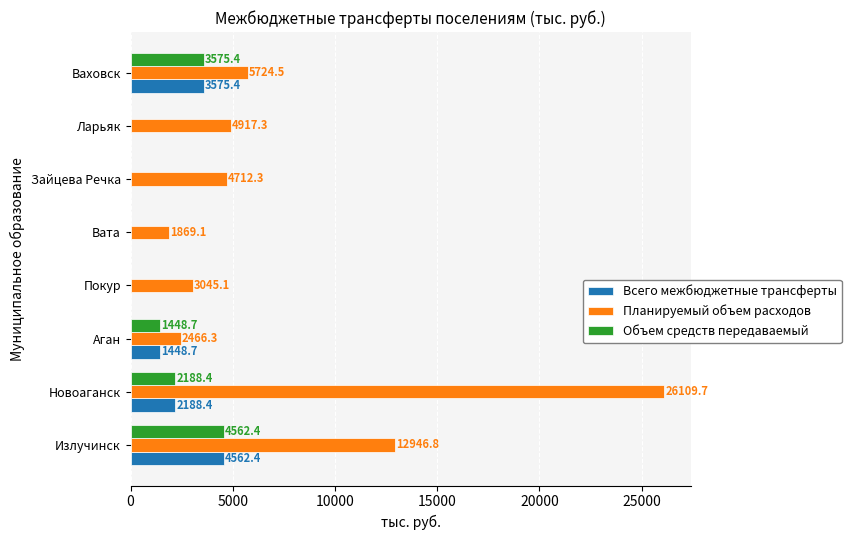

What is the highest value of the Объем средств передаваемый series?

4562.4